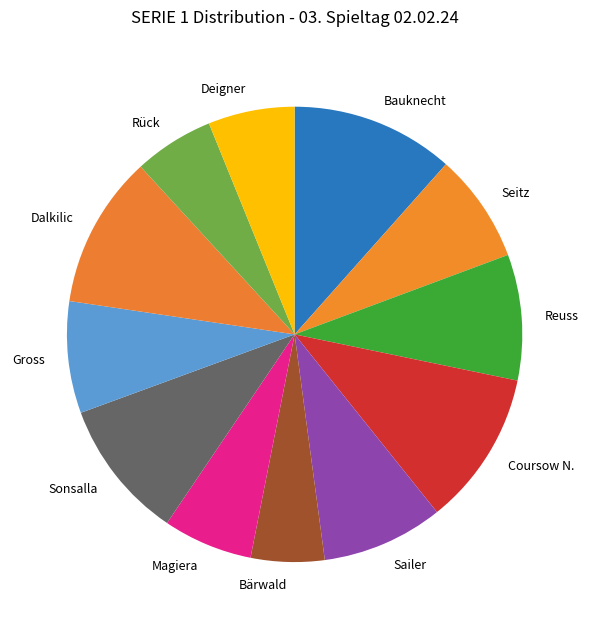

Do Sailer and Reuss together represent more than half of the pie?

No